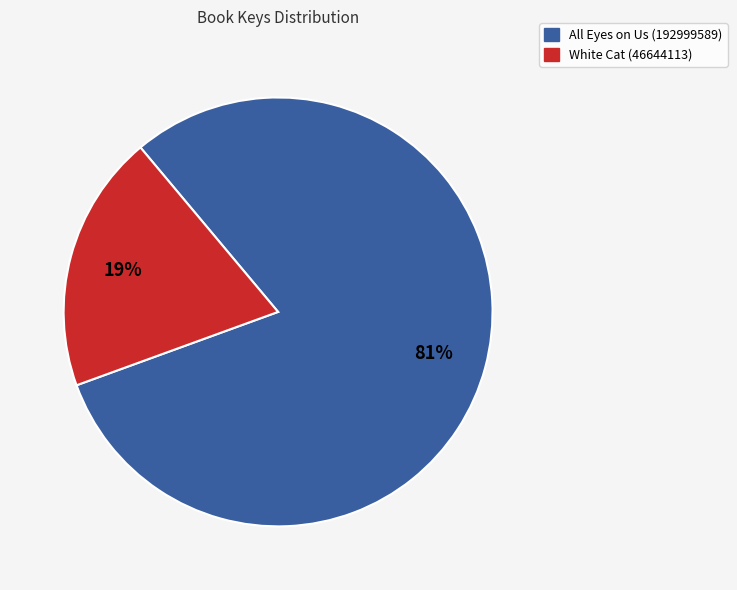

Count the number of slices in the pie.

2